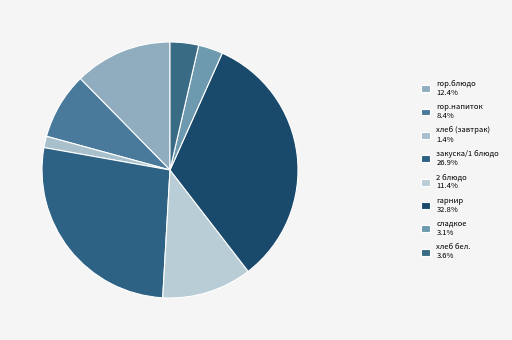

How many segments does this pie chart have?

8